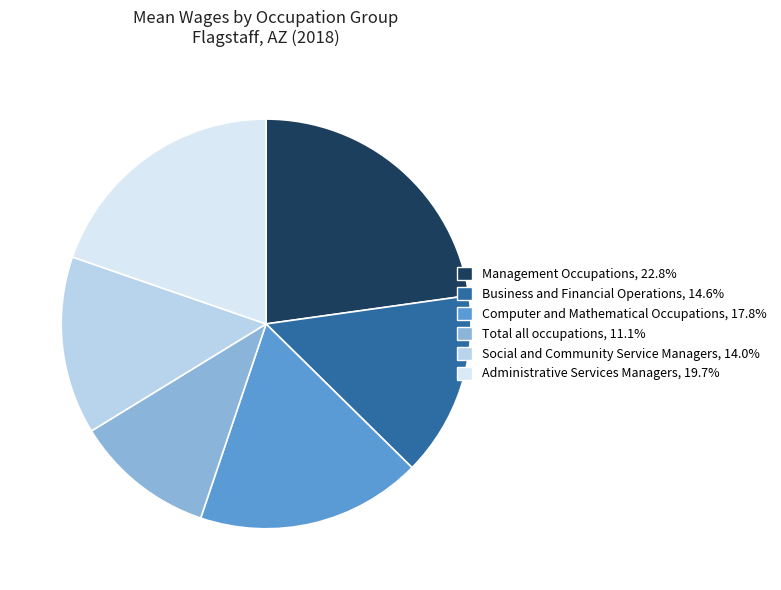

Does any single category account for the majority?

No